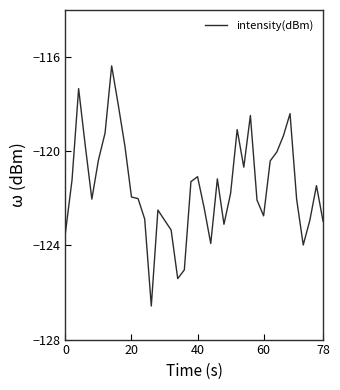

What is the difference between the maximum and minimum values?

10.2